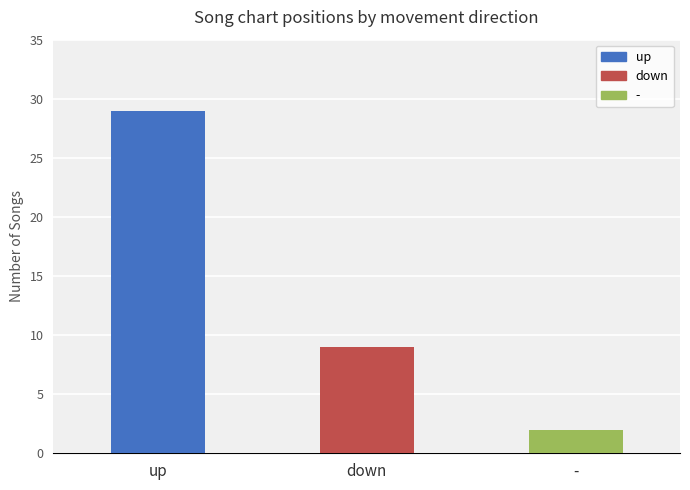

The chart shows a value of 15 at down. True or false?

False